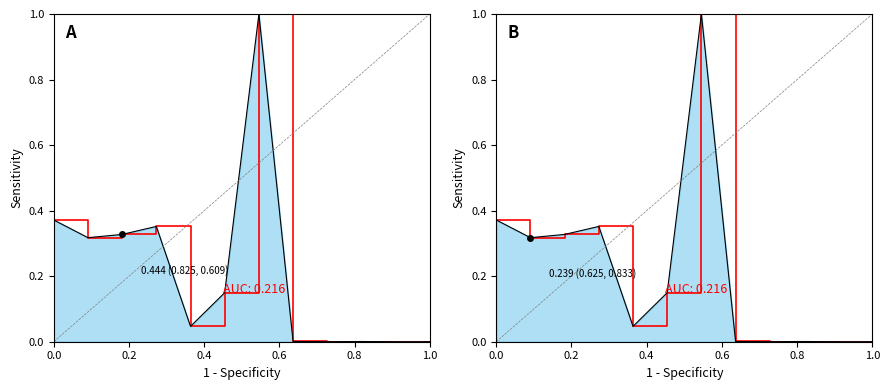

Count the number of values greater than 0.

11